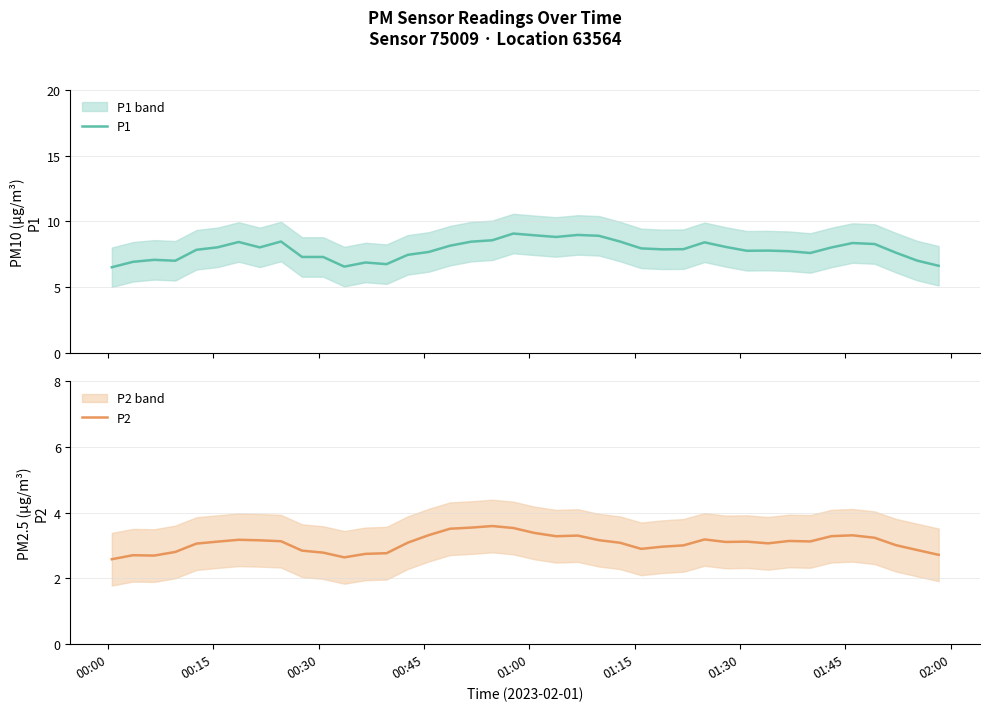

What is the minimum value shown in the chart?

2.6